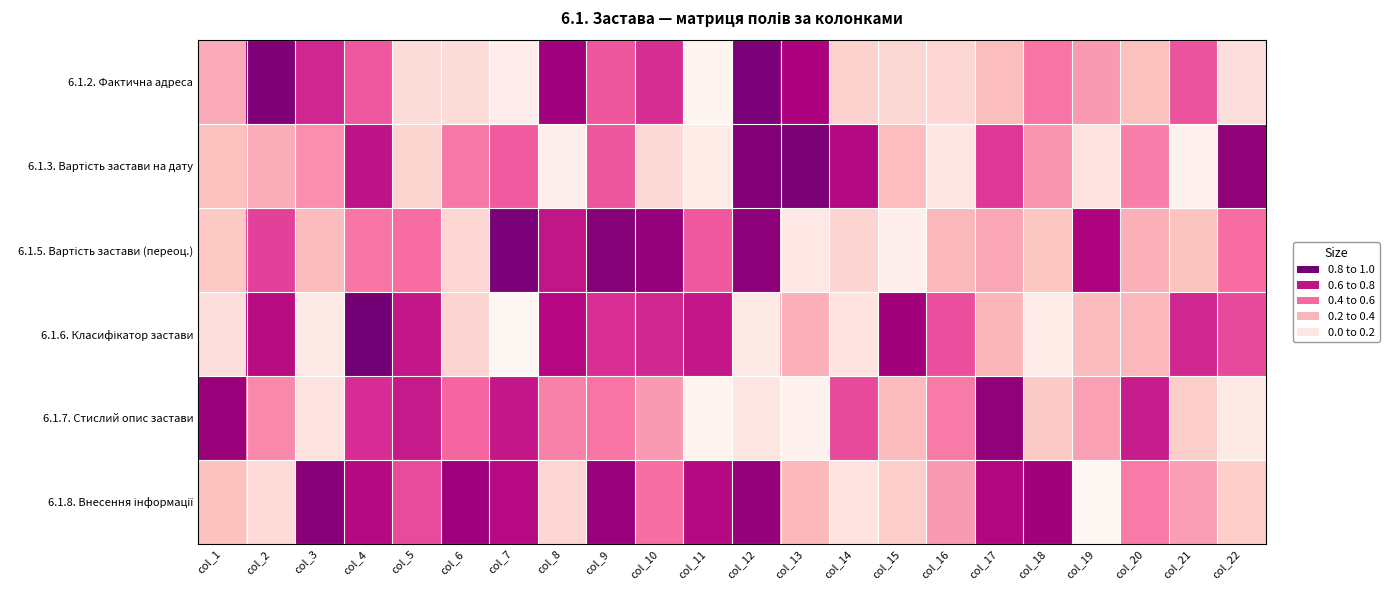

Which label corresponds to the smallest value in the chart?

col_7